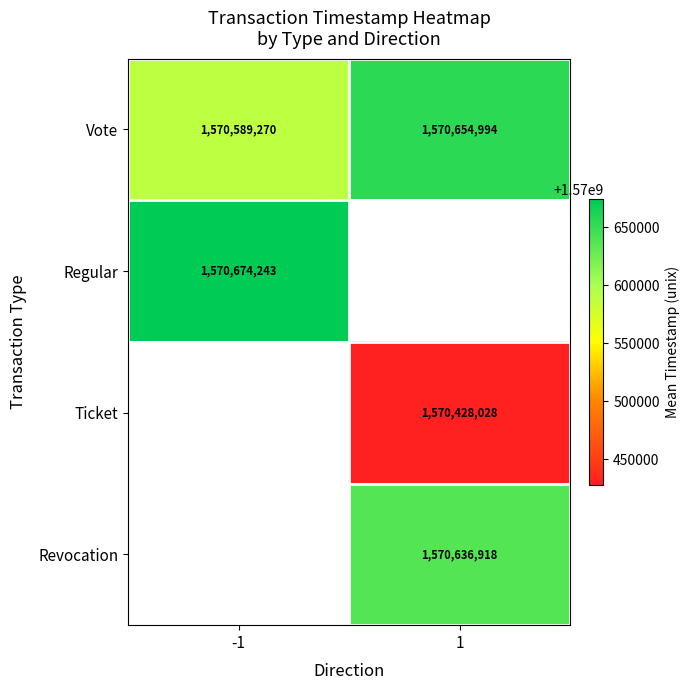

Where is Vote nearest to the value 1570622132?

-1